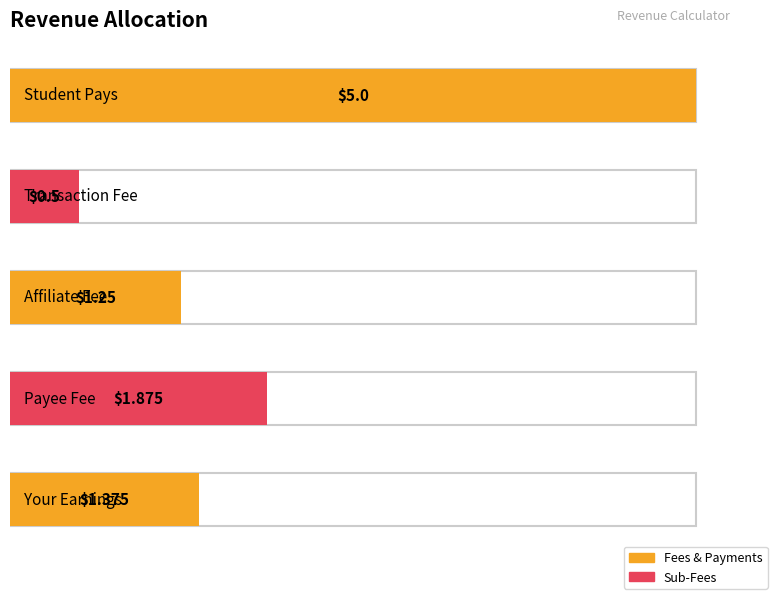

What is the ratio of the value at Your Earnings to the value at Affiliate Fee?

1.1